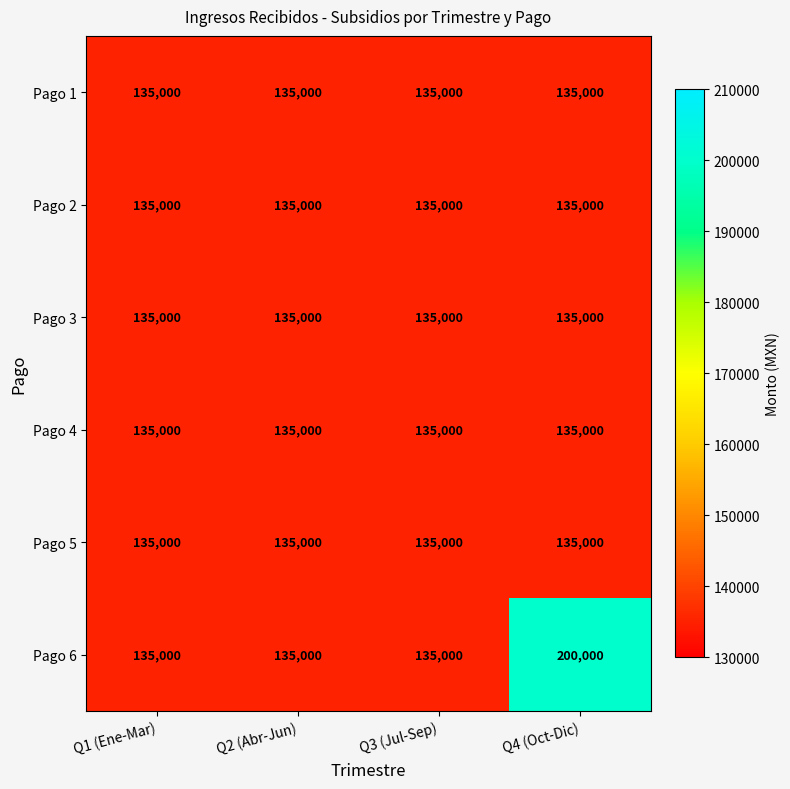

What is the average value of the Pago 1 series?

135000